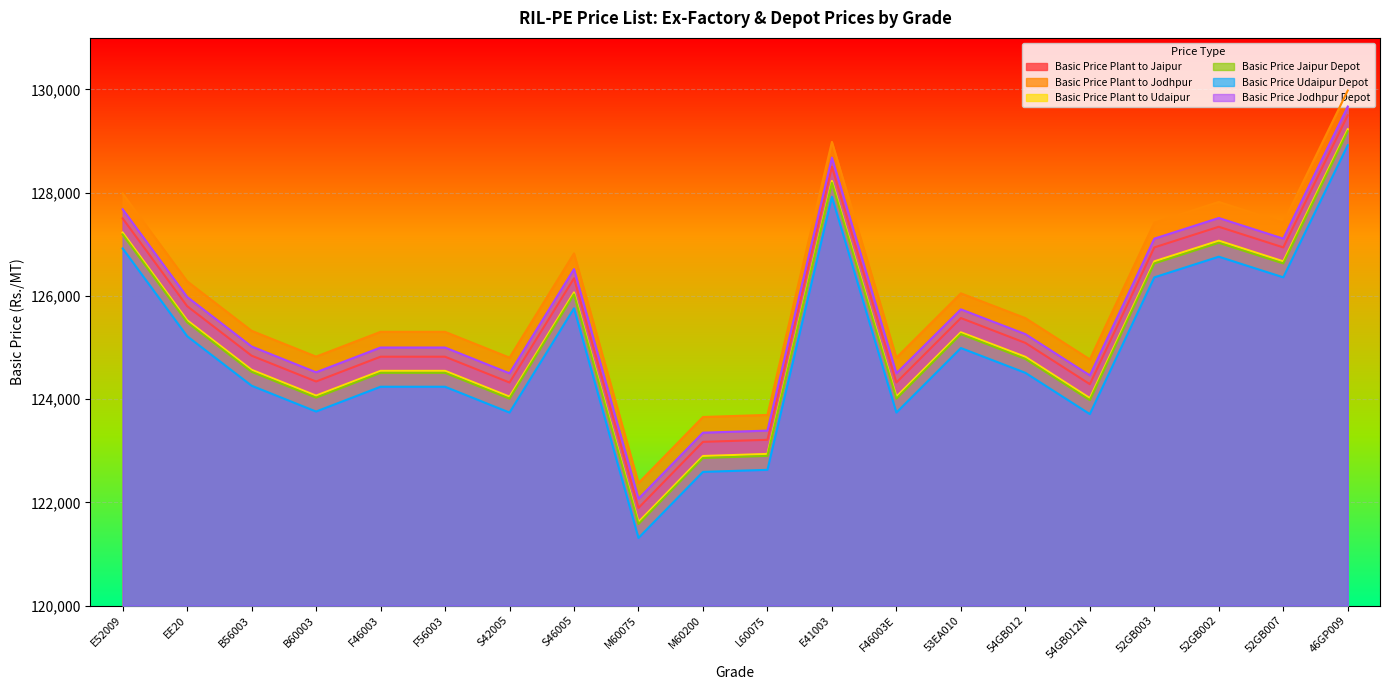

True or false: Basic Price Plant to Udaipur has a value of 62718 at E41003.

False